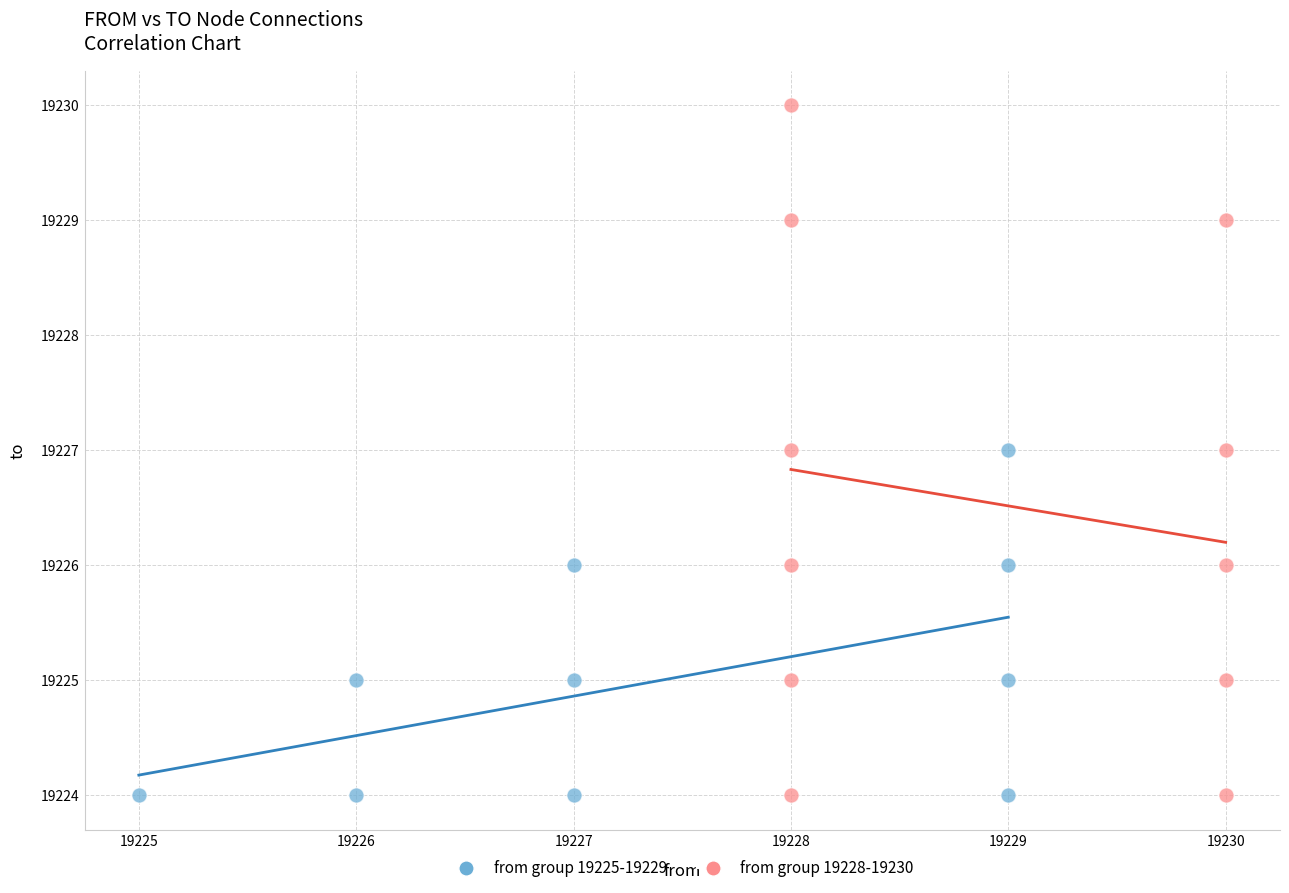

Which series has the widest spread of Y values?

from group 19228-19230